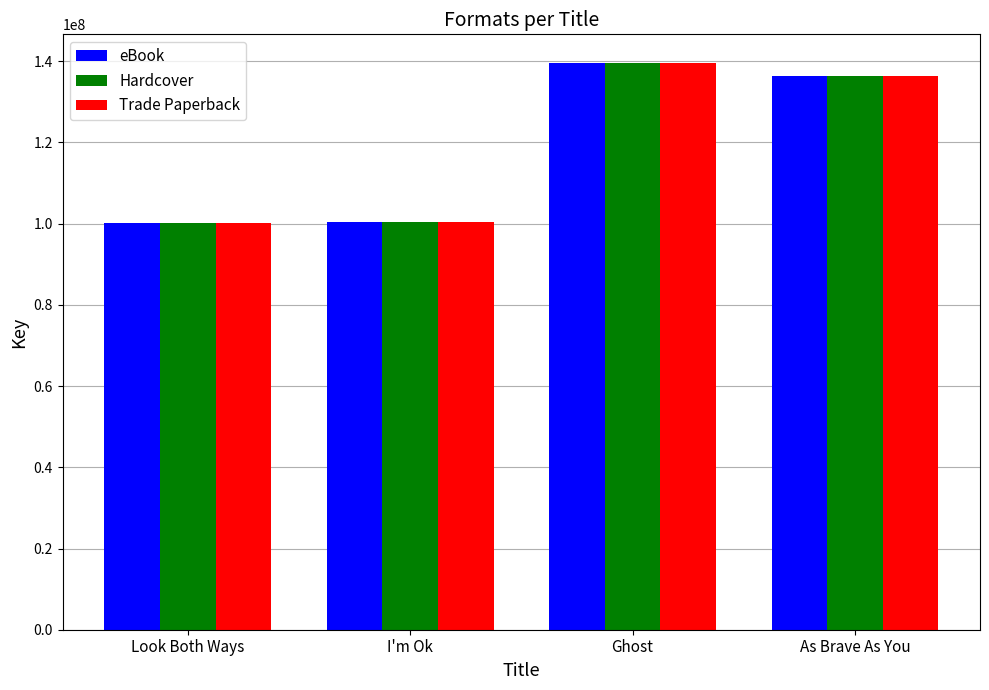

How many distinct data groups are displayed?

3